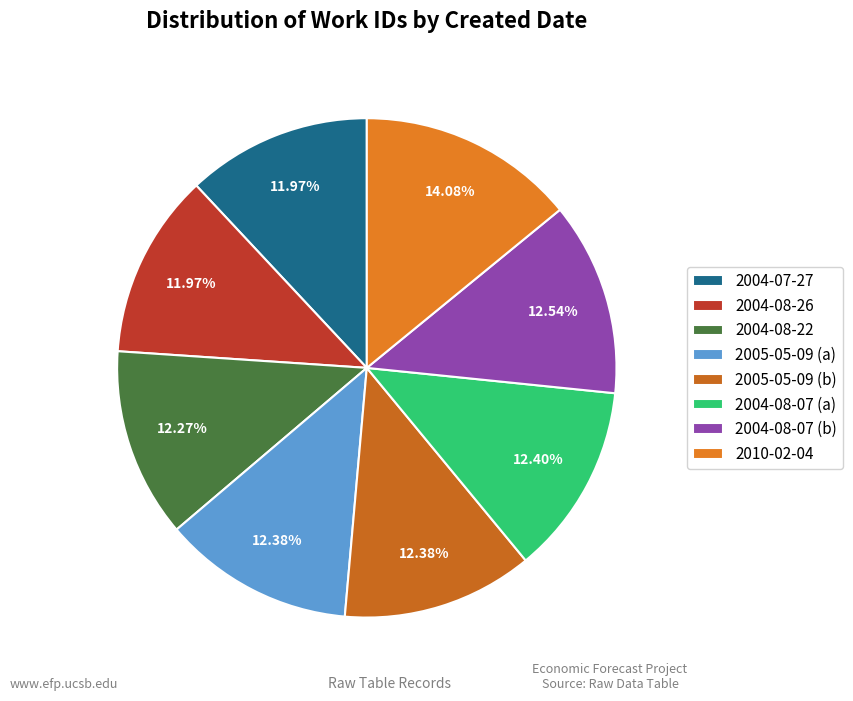

Is 2010-02-04 the majority of the pie?

No